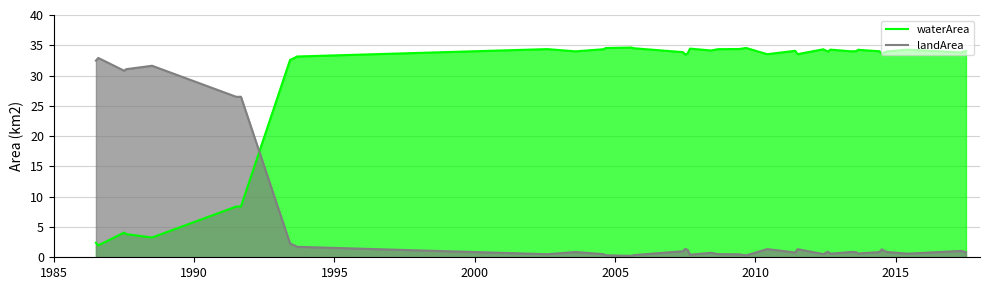

How many times do waterArea and landArea cross each other?

1